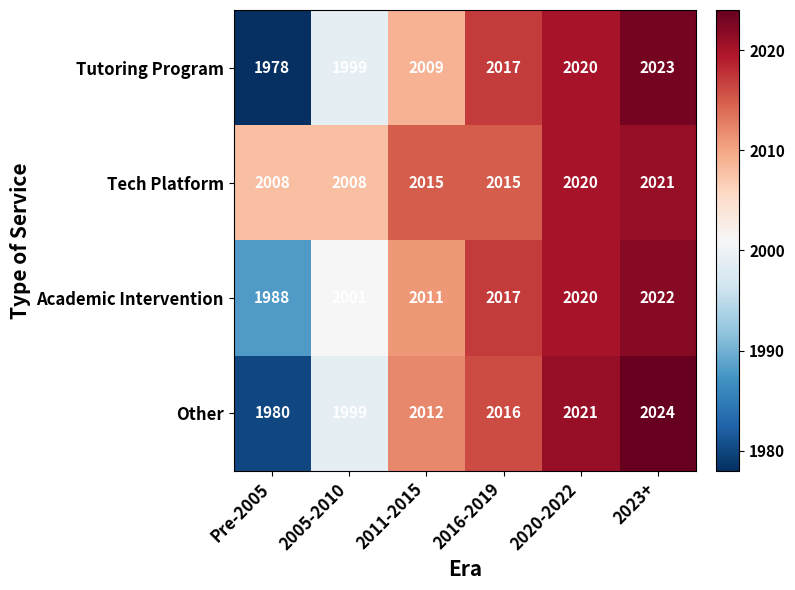

What is the sum of all Other values?

12052